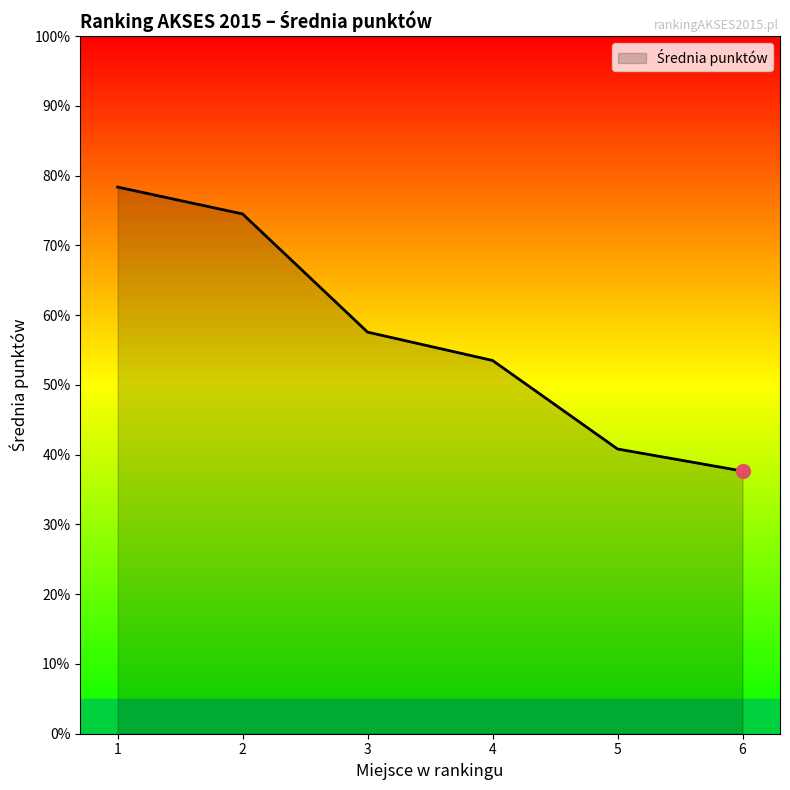

True or false: the data shows 37.6 at 6.

True